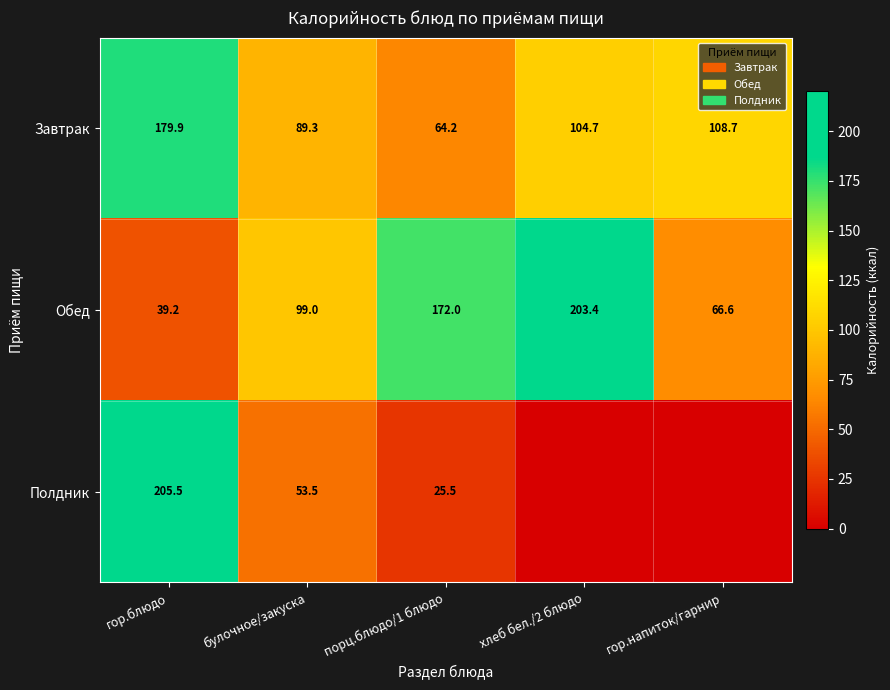

What is the difference between the Завтрак values at булочное/закуска and хлеб бел./2 блюдо?

15.4